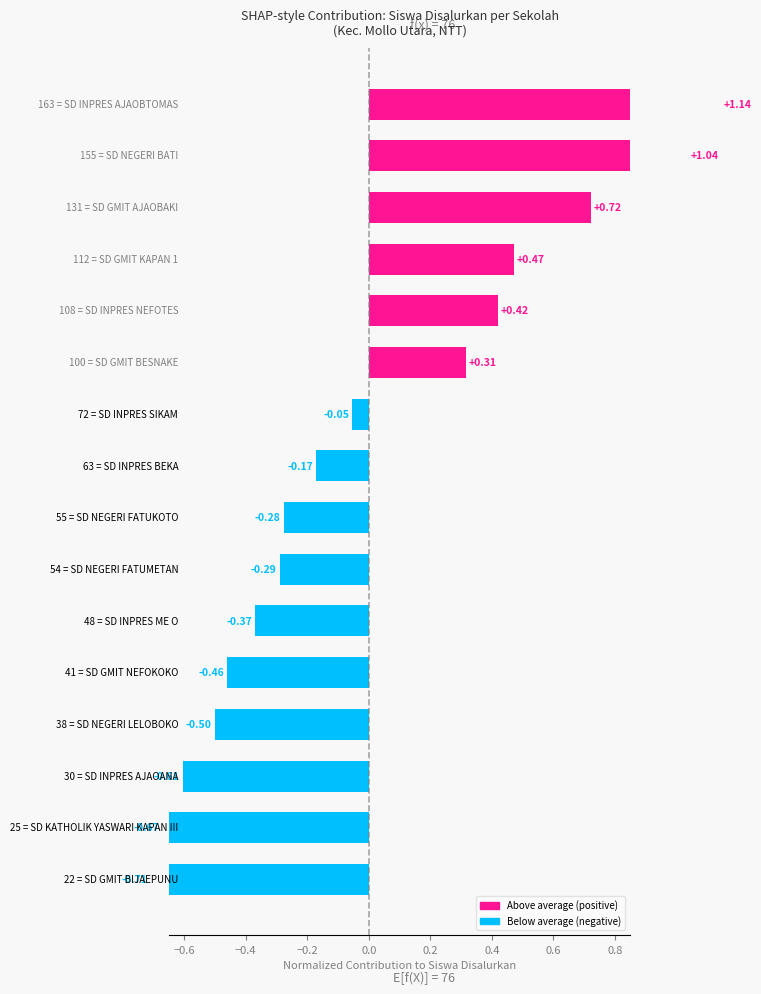

Reading left to right, what are all the values shown in this chart?

-0.7	-0.7	-0.6	-0.5	-0.5	-0.4	-0.3	-0.3	-0.2	-0.1	0.3	0.4	0.5	0.7	1.0	1.1